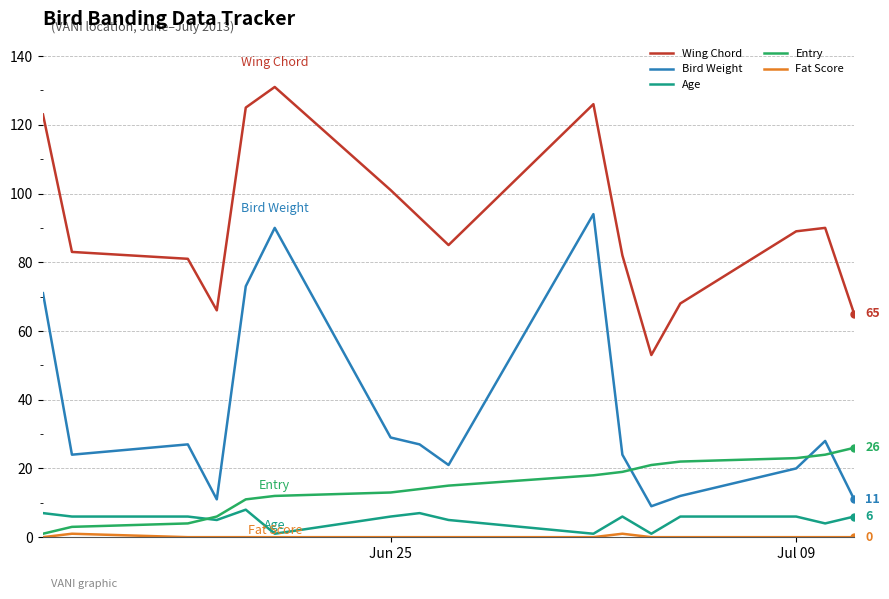

What is the value of the Entry point at the 7th from the left?

13